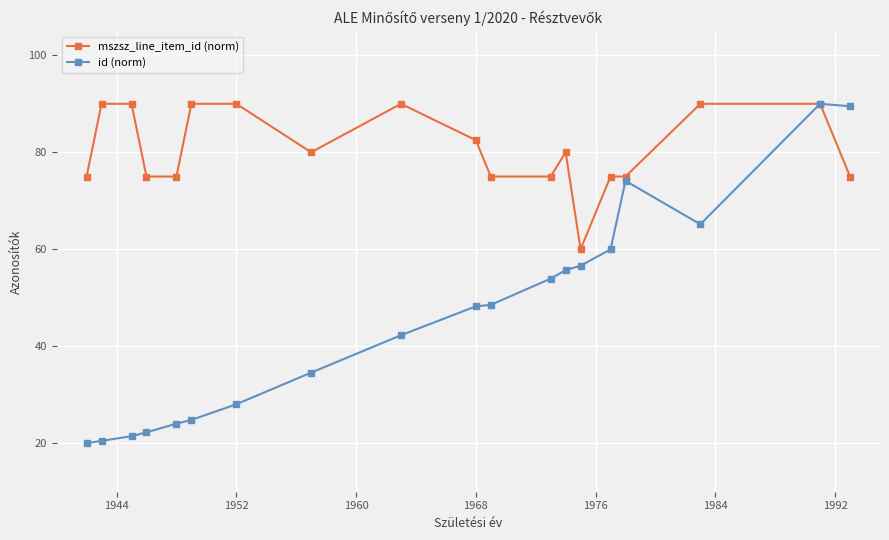

What is the value of the mszsz_line_item_id (norm) point at the 5th from the left?

75.0